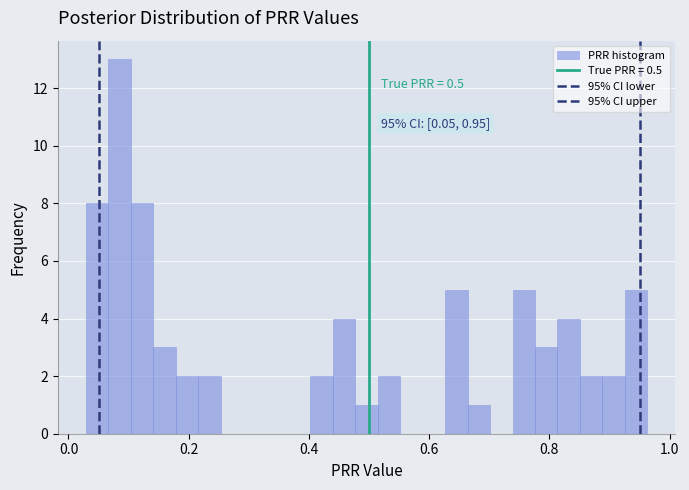

Read against the x-axis, roughly where is the centre of the tallest bar?

0.08